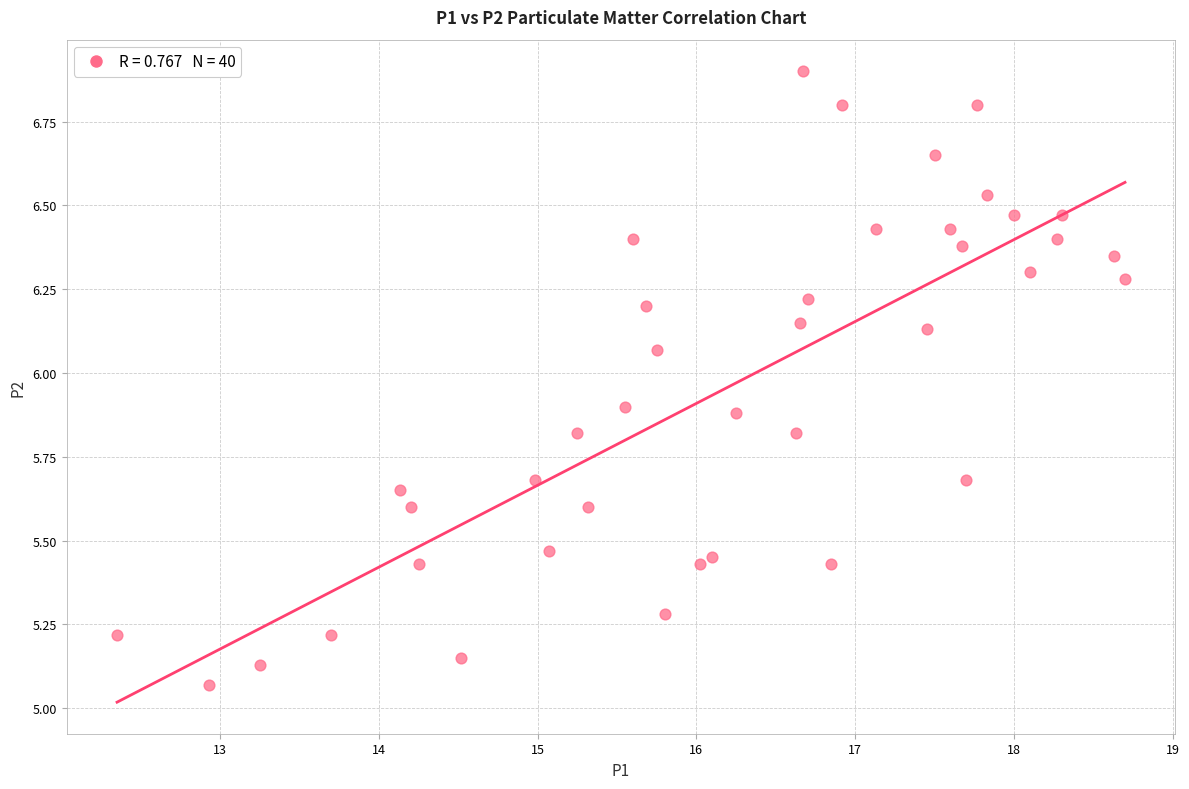

What is the range of Y values (max minus min)?

1.8